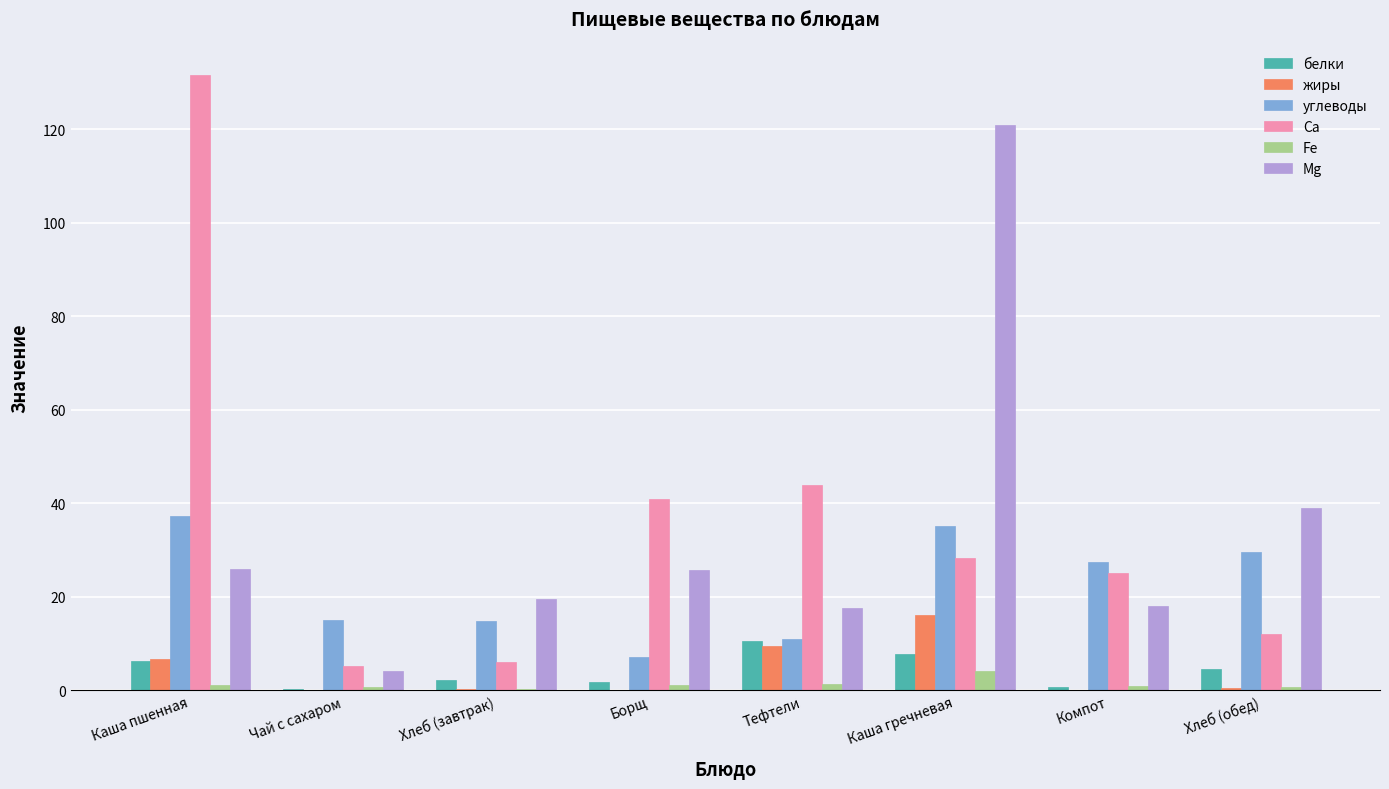

What is the sum of all Са values?

293.0